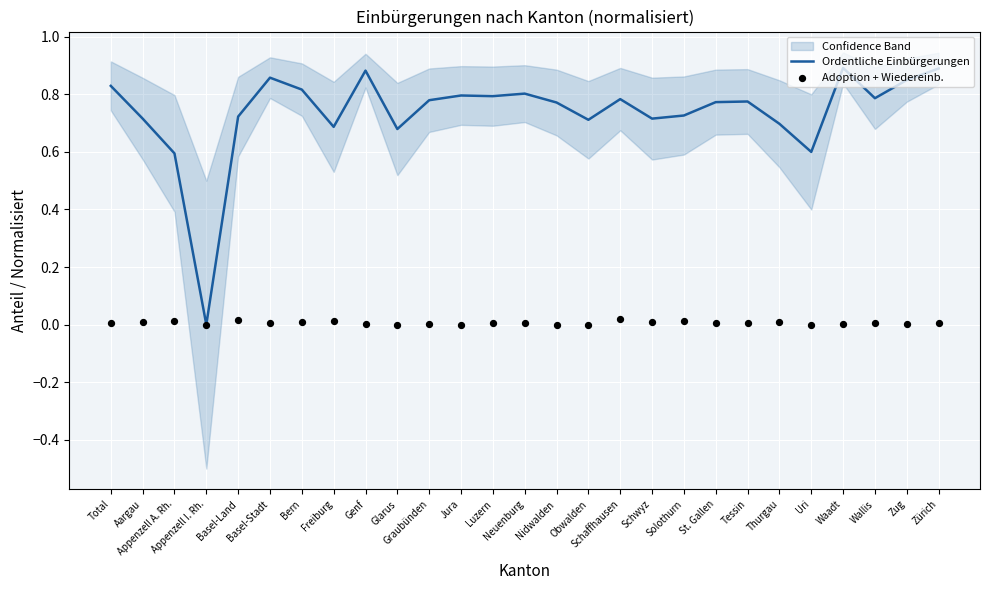

Which series has the largest total across all categories?

Ordentliche Einbürgerungen